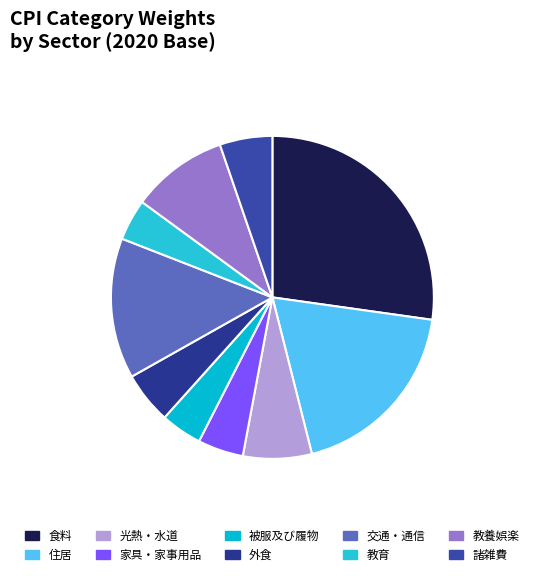

How many segments does this pie chart have?

10